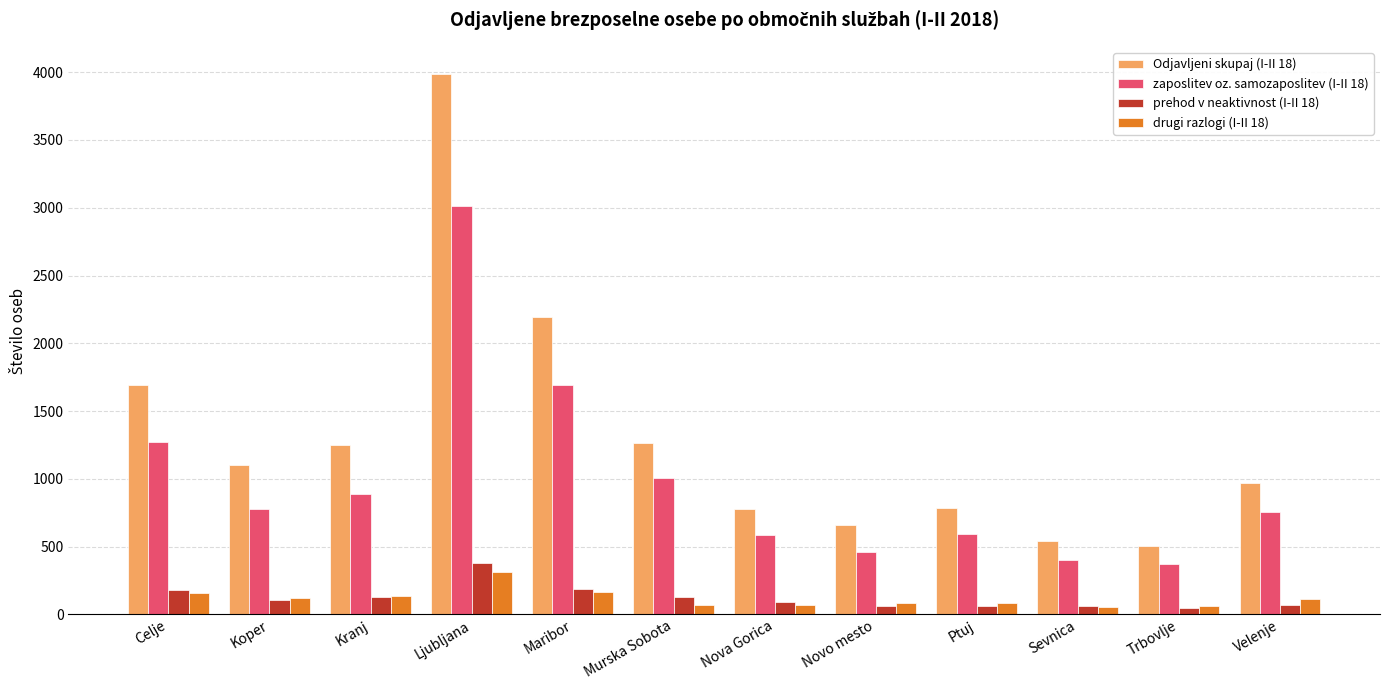

What is the value of the prehod v neaktivnost (I-II 18) bar at the 6th from the left?

132